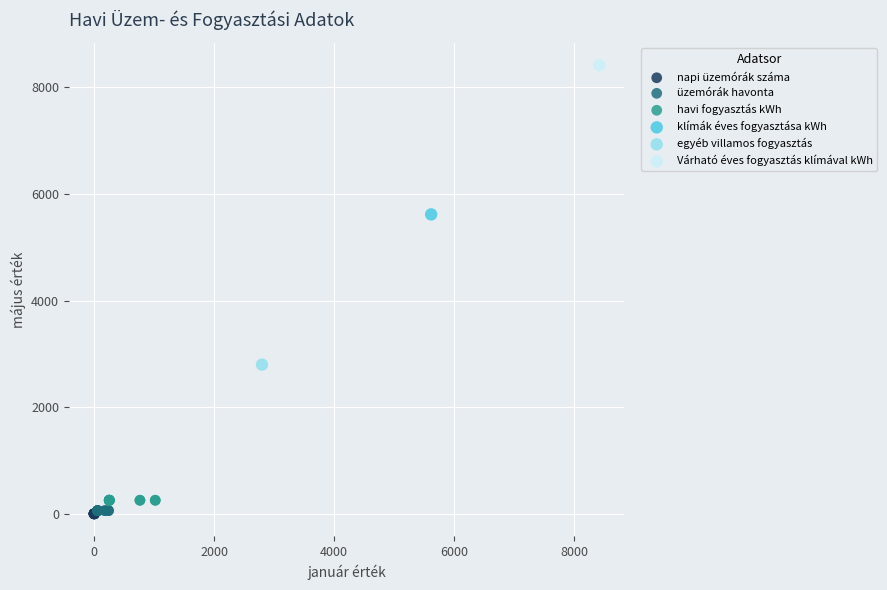

Which series contains the highest Y value?

Várható éves fogyasztás klímával kWh